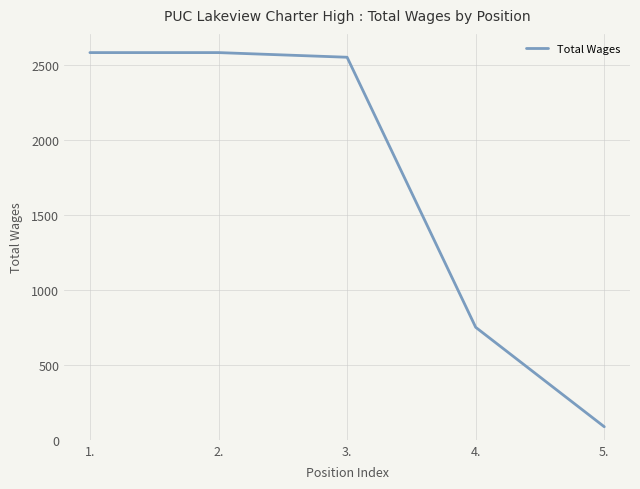

The chart shows a value of 750 at 4.. True or false?

True